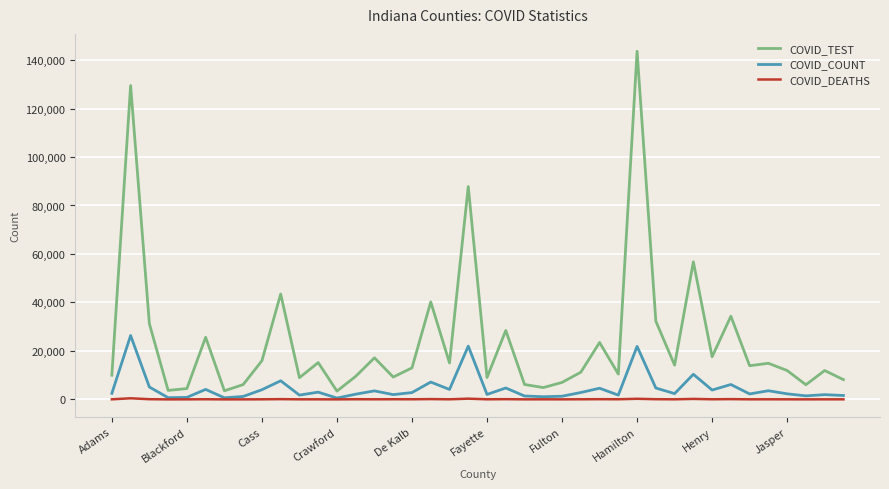

Which series has the widest spread of values?

COVID_TEST